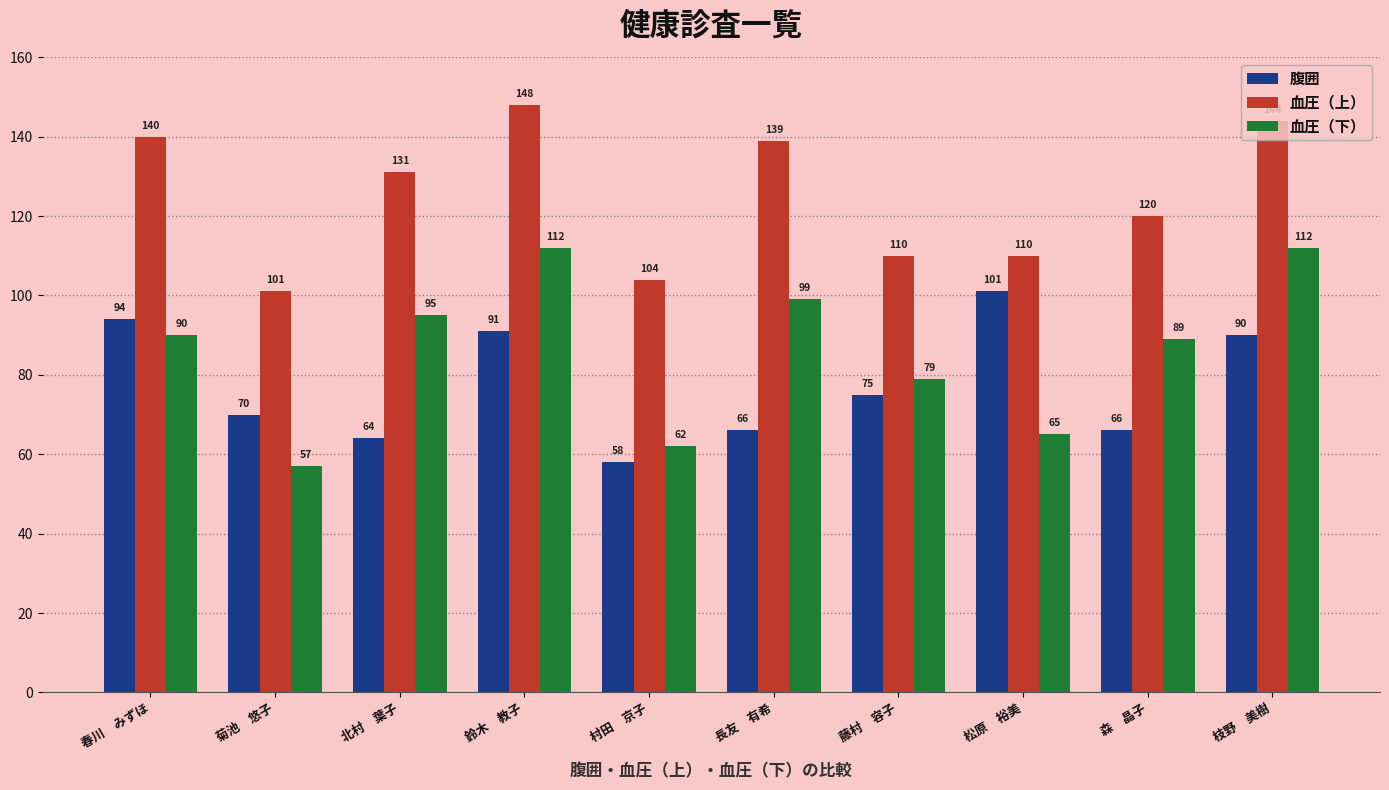

What are all the series names shown in the legend?

腹囲, 血圧（上）, 血圧（下）